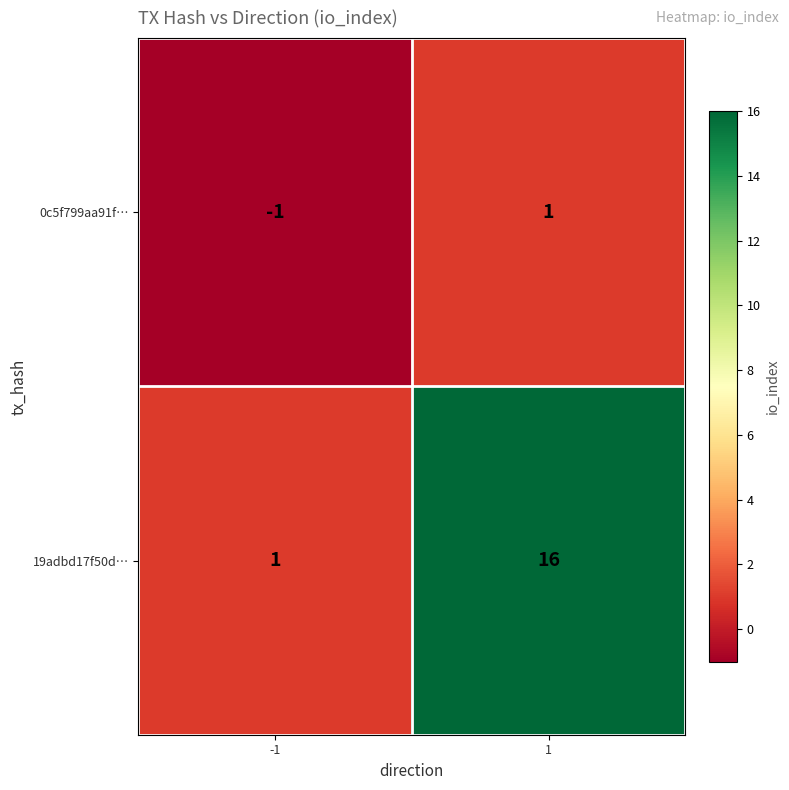

What is the maximum value shown in the chart?

16